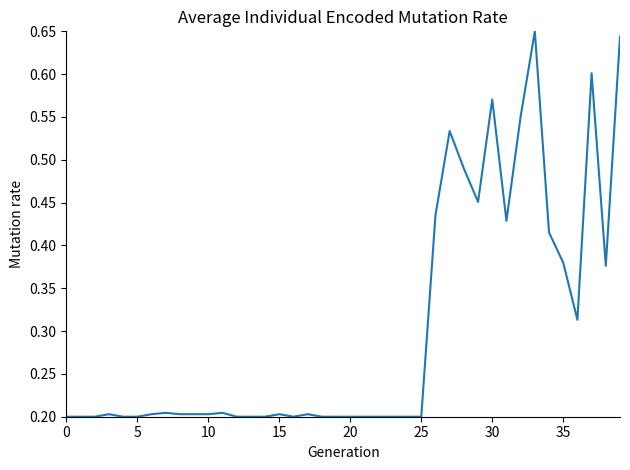

How many lines are shown in the chart?

1